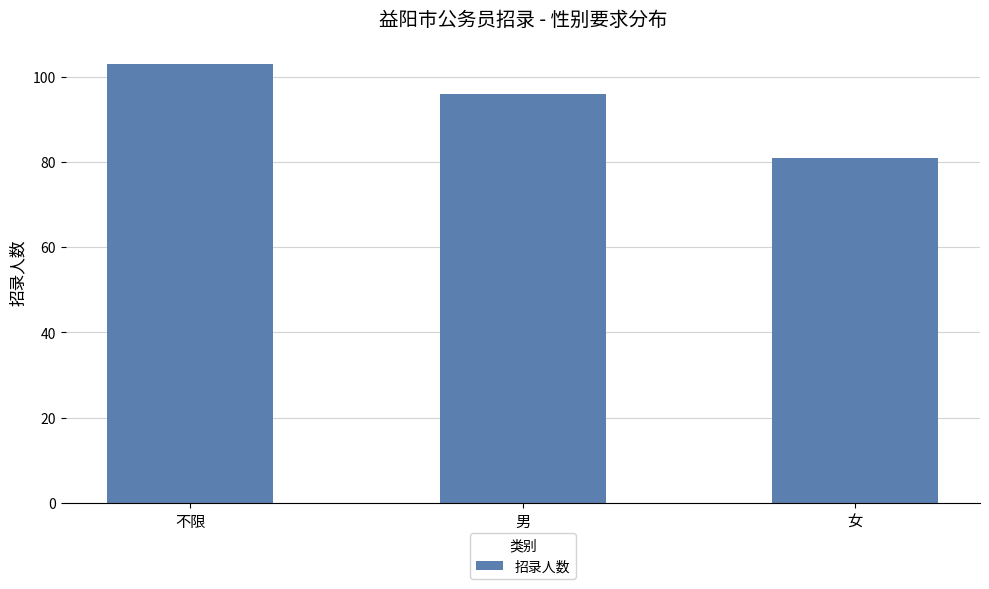

Reading left to right, transcribe all the data shown in this chart.

103	96	81